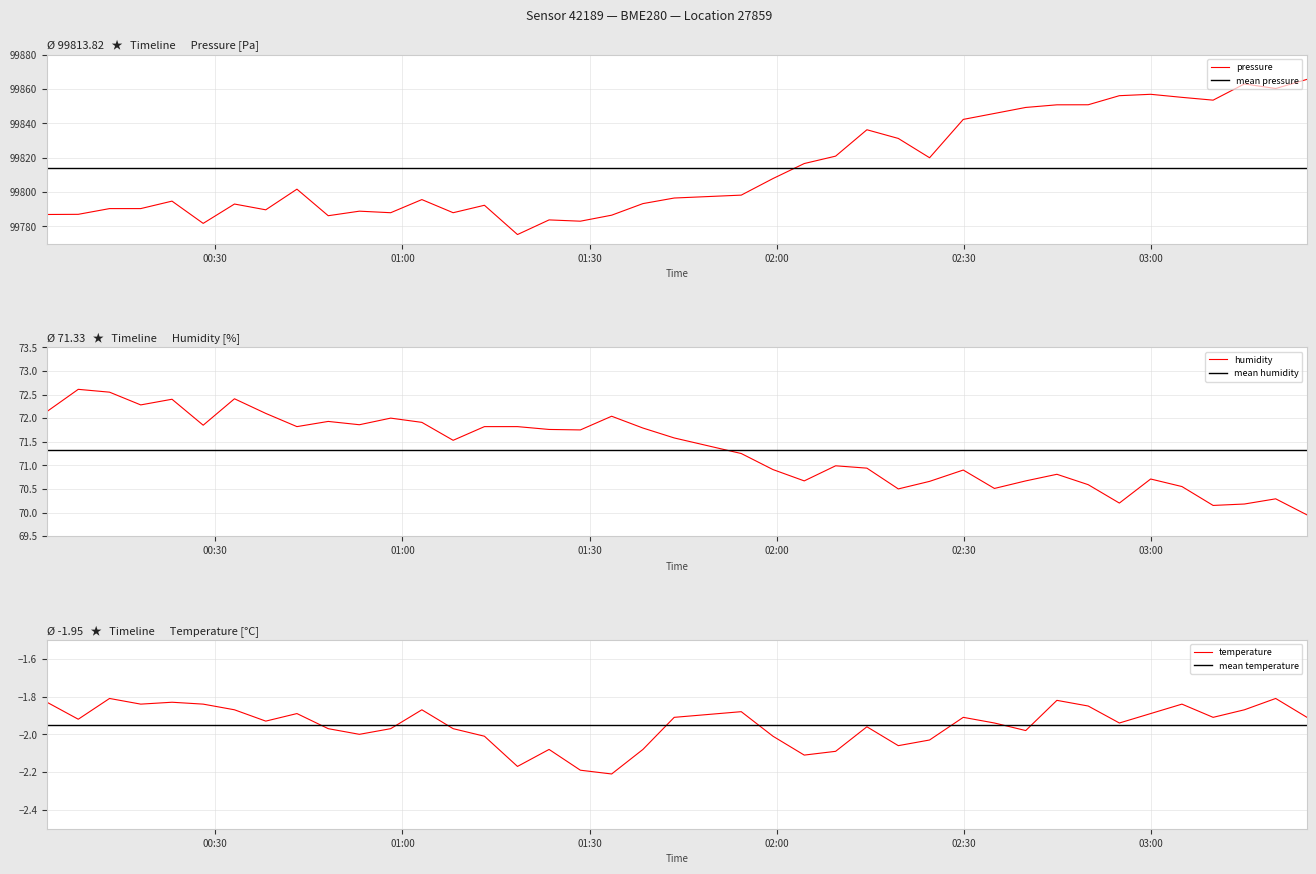

What is the highest value of the pressure series?

99865.6